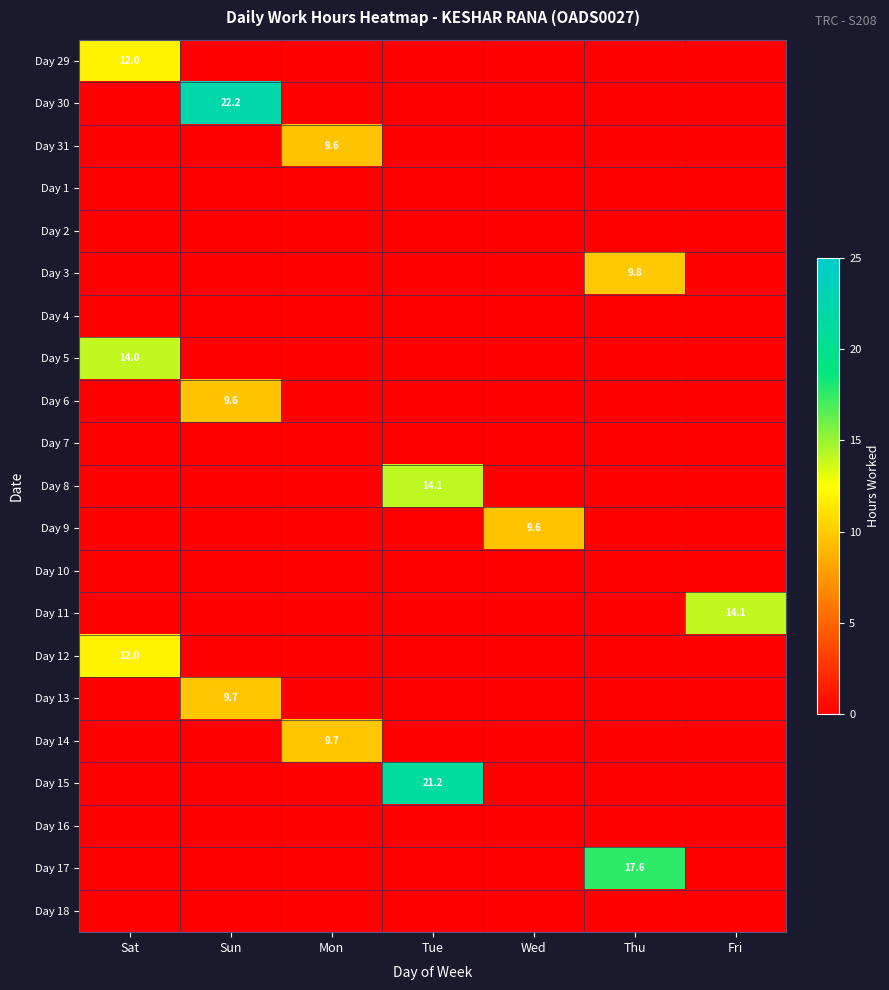

What is the difference between the highest and lowest values at Sun?

22.2